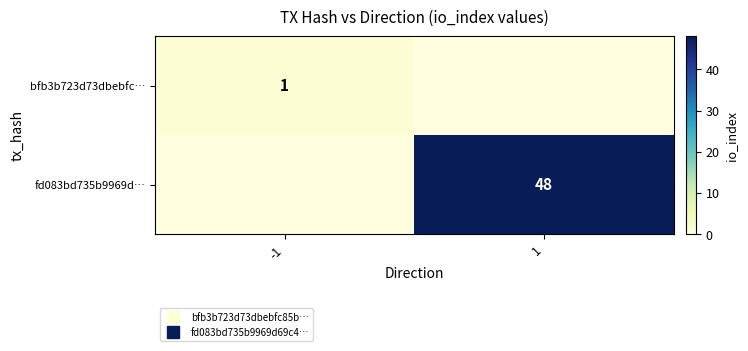

Which has a higher value, -1 or 1?

1